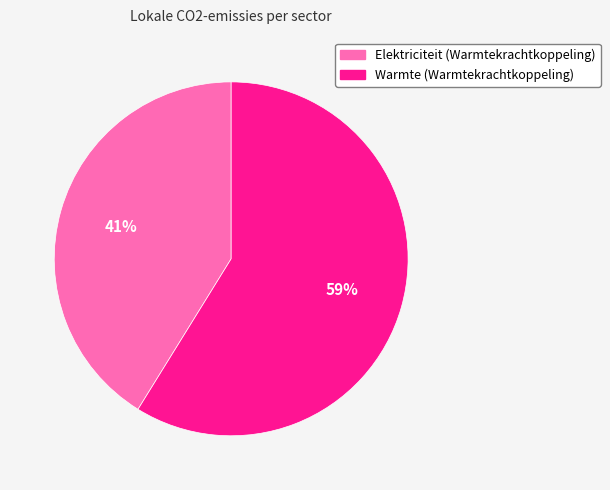

To the nearest percent, what is the average slice percentage?

50%